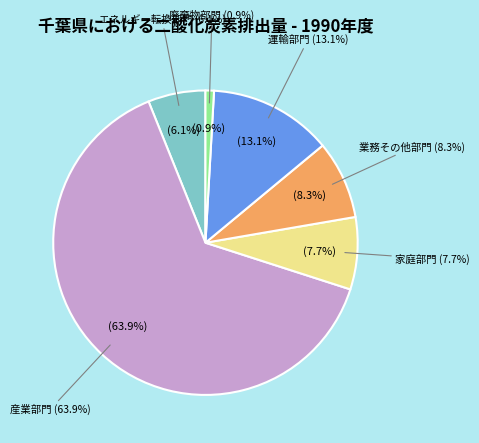

How much of the chart is everything except 産業部門?

36.1%